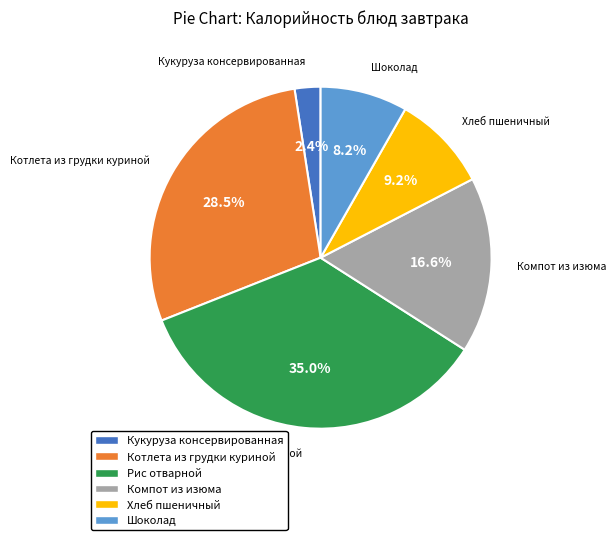

Does any single category account for the majority?

No